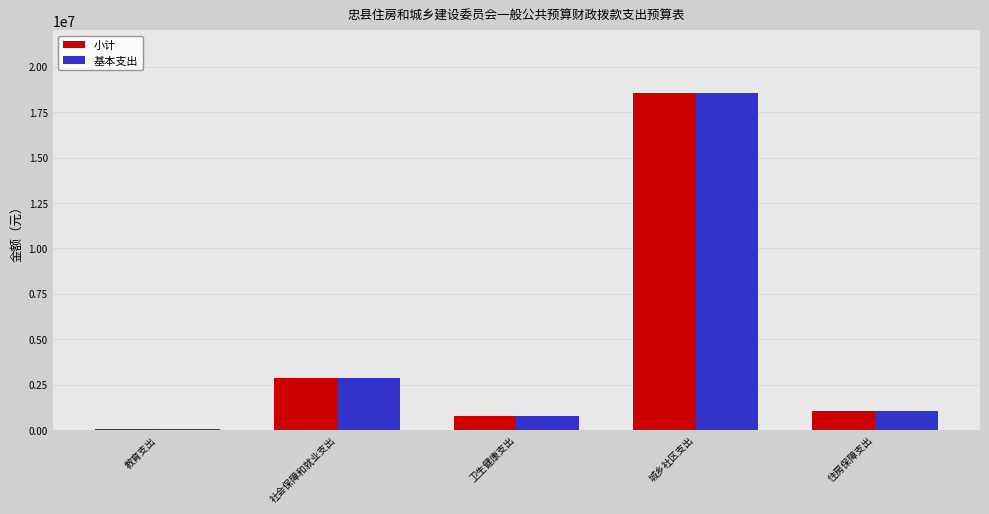

The 小计 series shows 7366794 at 城乡社区支出. True or false?

False